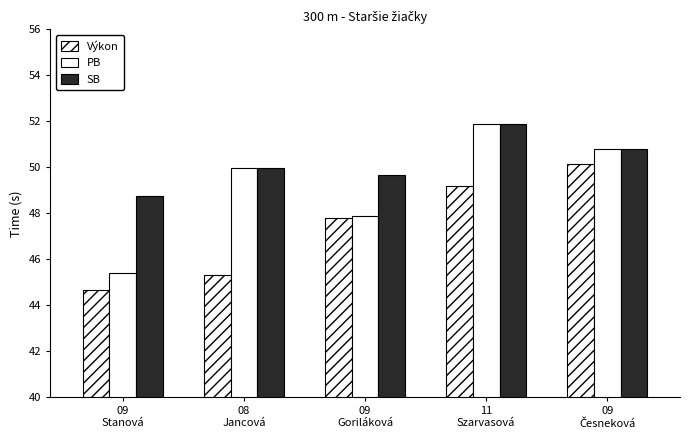

What is the difference between the PB values at 09
Stanová and 09
Goriláková?

2.5